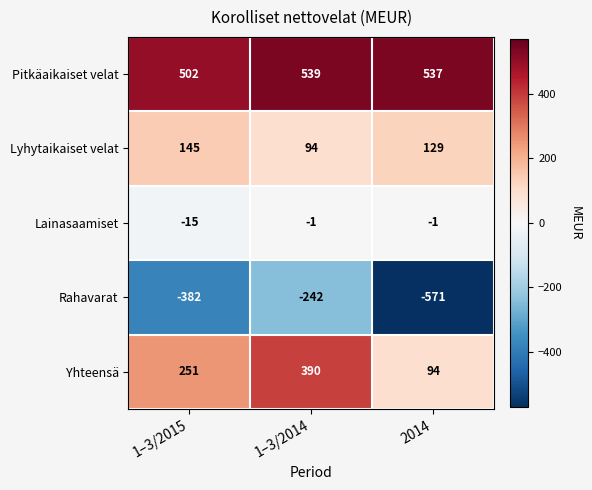

Reading left to right, transcribe all the data shown in this chart.

Pitkäaikaiset velat: 1–3/2015=502	1–3/2014=539	2014=537
Lyhytaikaiset velat: 1–3/2015=145	1–3/2014=94	2014=129
Lainasaamiset: 1–3/2015=-15	1–3/2014=-1	2014=-1
Rahavarat: 1–3/2015=-382	1–3/2014=-242	2014=-571
Yhteensä: 1–3/2015=251	1–3/2014=390	2014=94